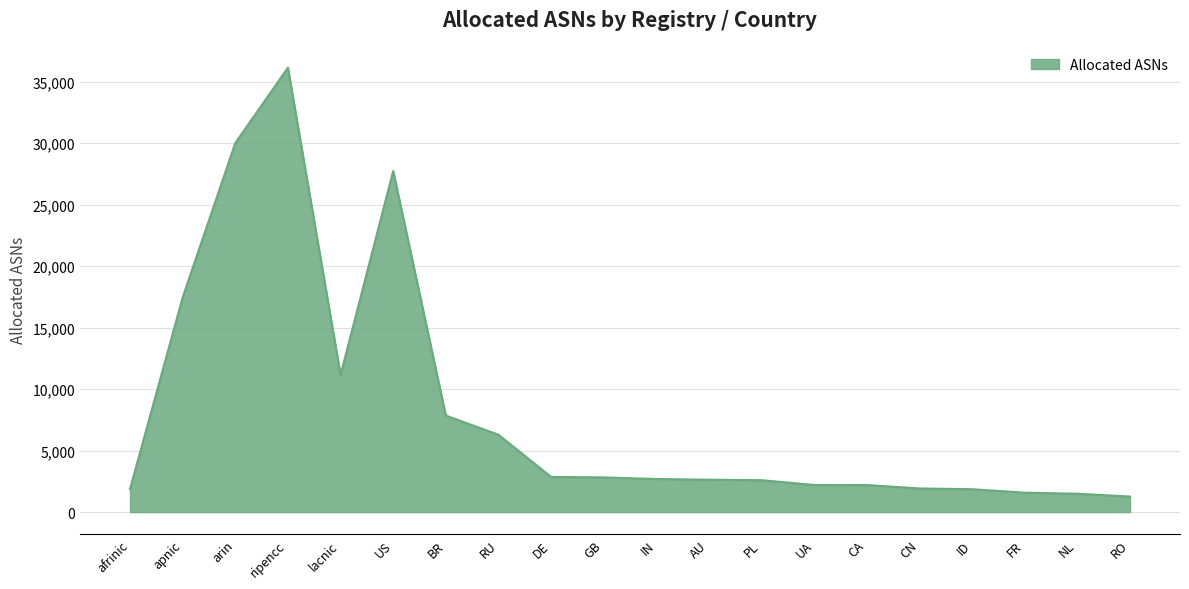

Where is the first local minimum?

lacnic